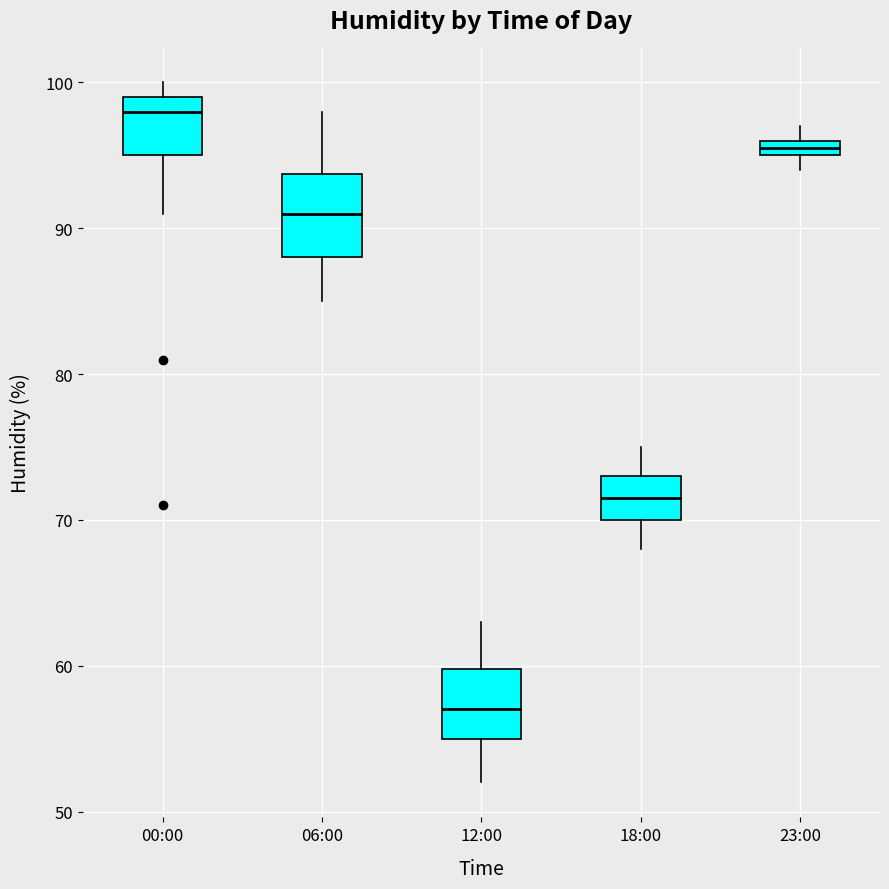

Comparing the boxes themselves (not the whiskers), which one is the tallest?

06:00